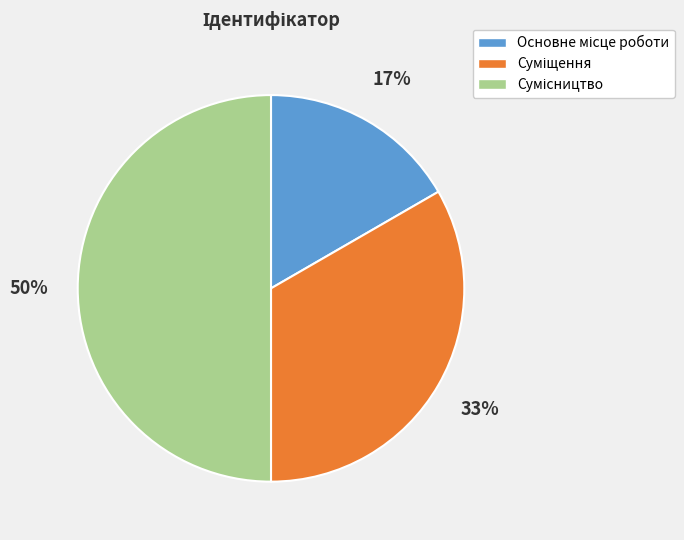

To the nearest percent, what is the difference between the largest and smallest slice percentages?

33%